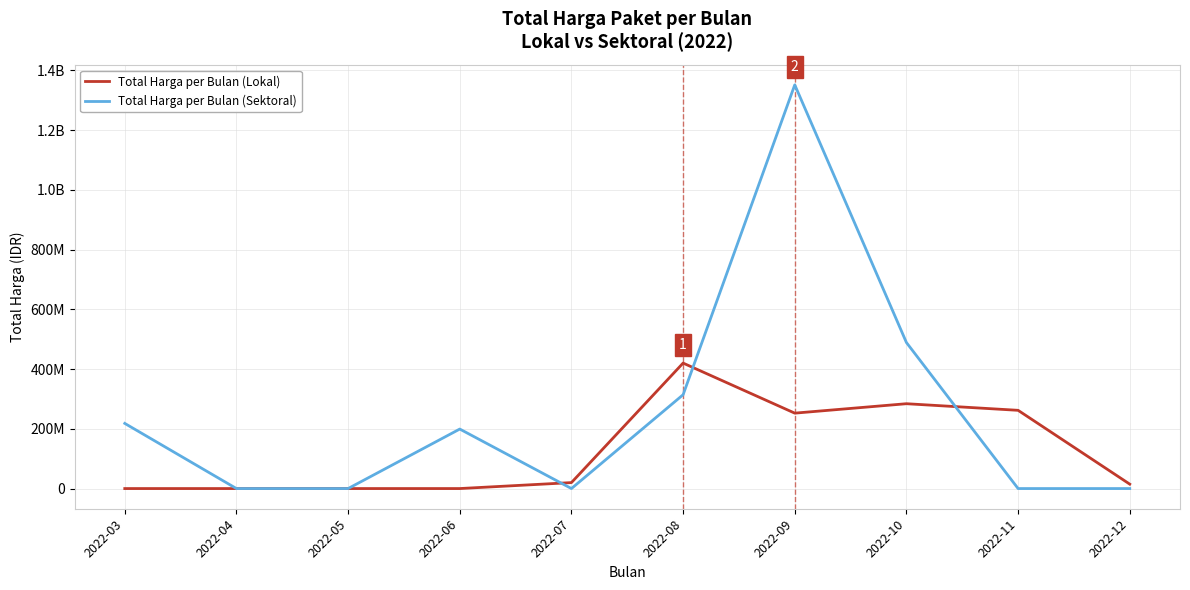

Rank the series by their average value, from lowest to highest.

Total Harga per Bulan (Lokal), Total Harga per Bulan (Sektoral)